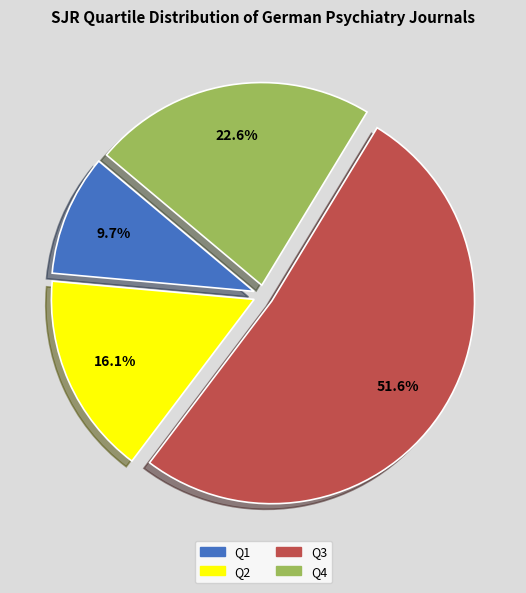

Do Q1 and Q3 together represent more than half of the pie?

Yes